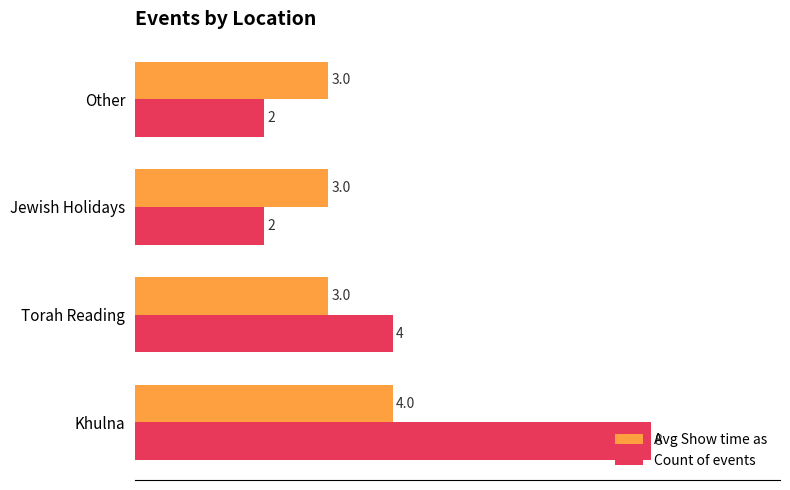

Rank the series at Jewish Holidays from lowest to highest value.

Count of events, Avg Show time as